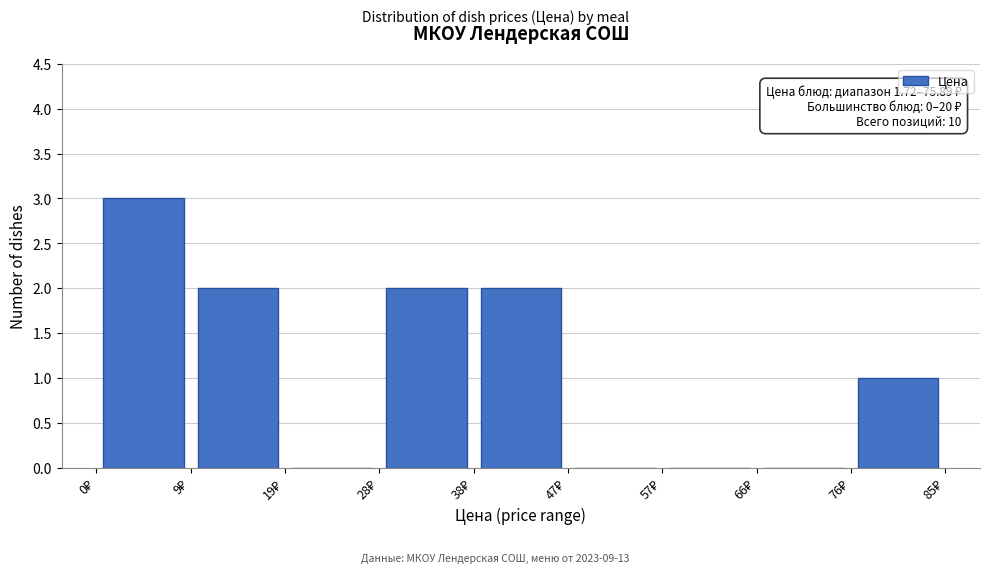

Which range on the x-axis has the tallest bar?

0 to 9